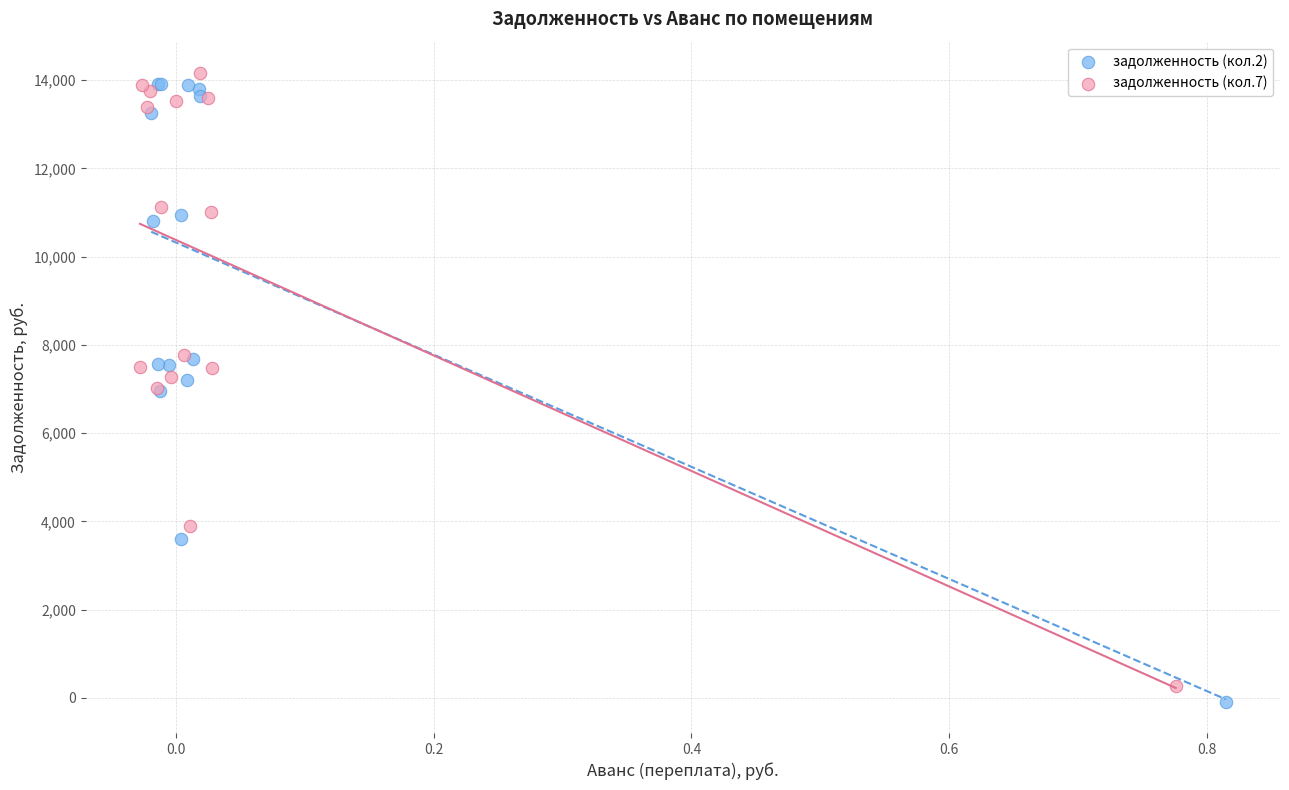

Which series has the largest Y range (max minus min)?

задолженность (кол.2)